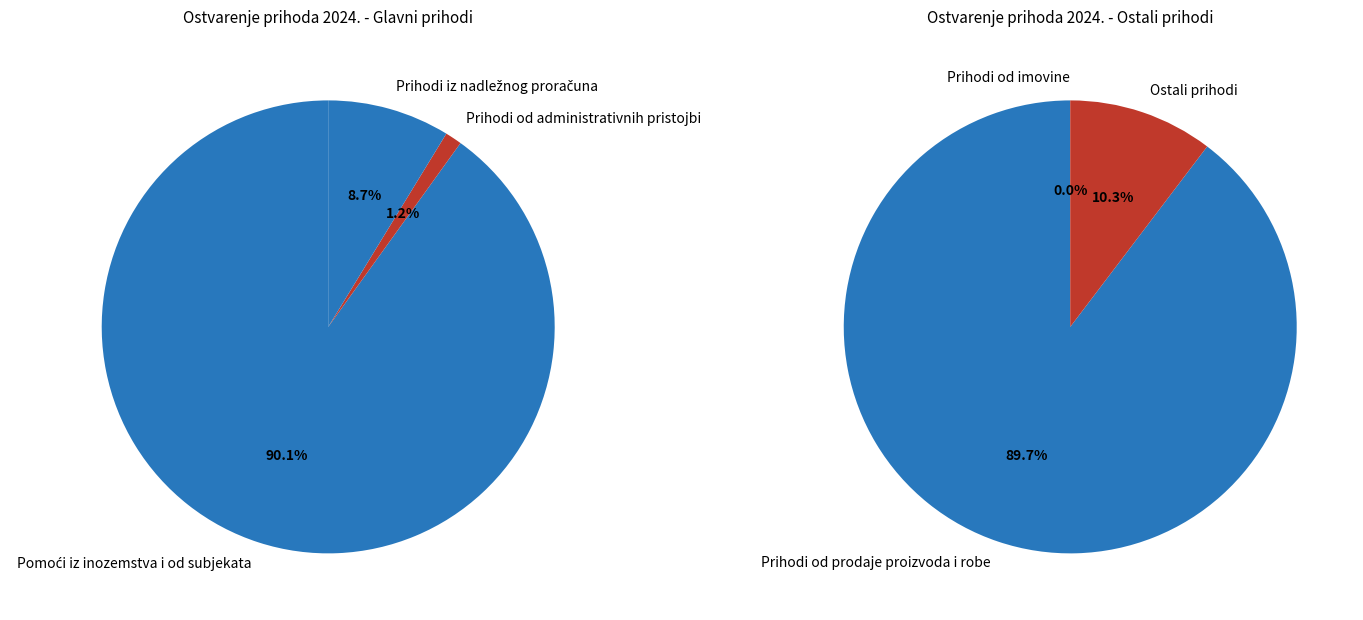

Combined, do Pomoći iz inozemstva i od subjekata and Prihodi od prodaje proizvoda i robe account for over 50%?

Yes